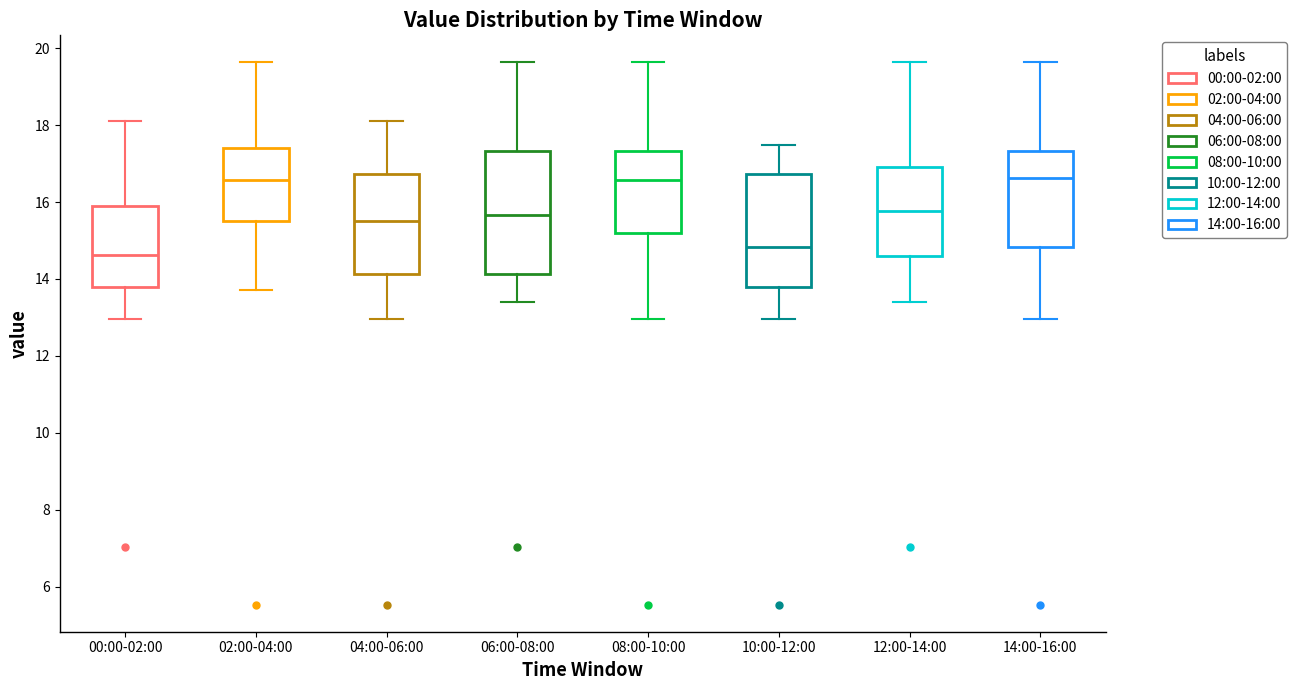

Which box is the tallest, from its lower edge to its upper edge?

06:00-08:00